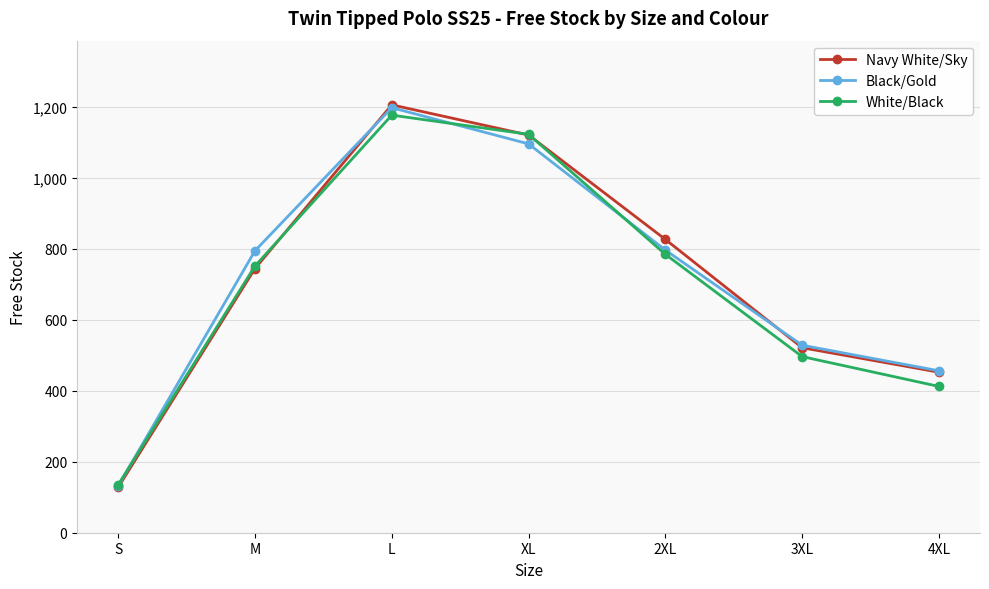

What is the difference between the Black/Gold values at L and 2XL?

401